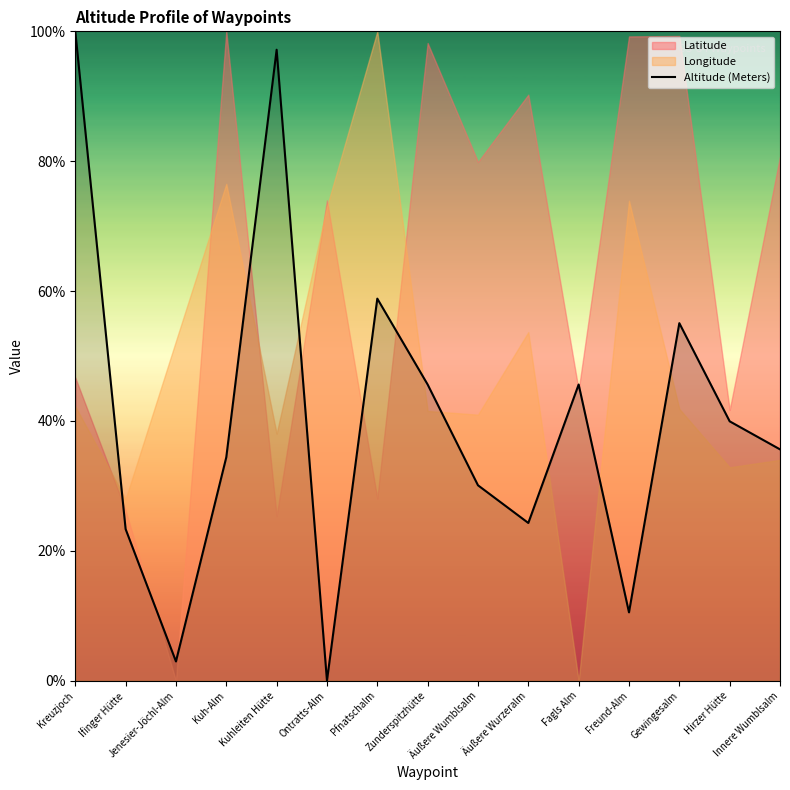

The chart shows a value of 14.0 at Ifinger Hütte. True or false?

False